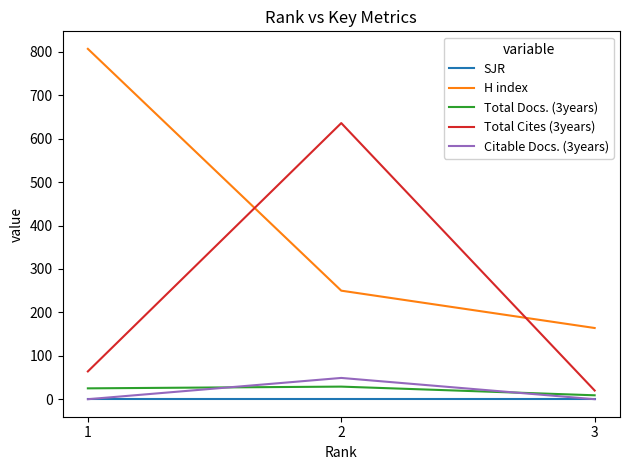

How many series are shown in this chart?

5